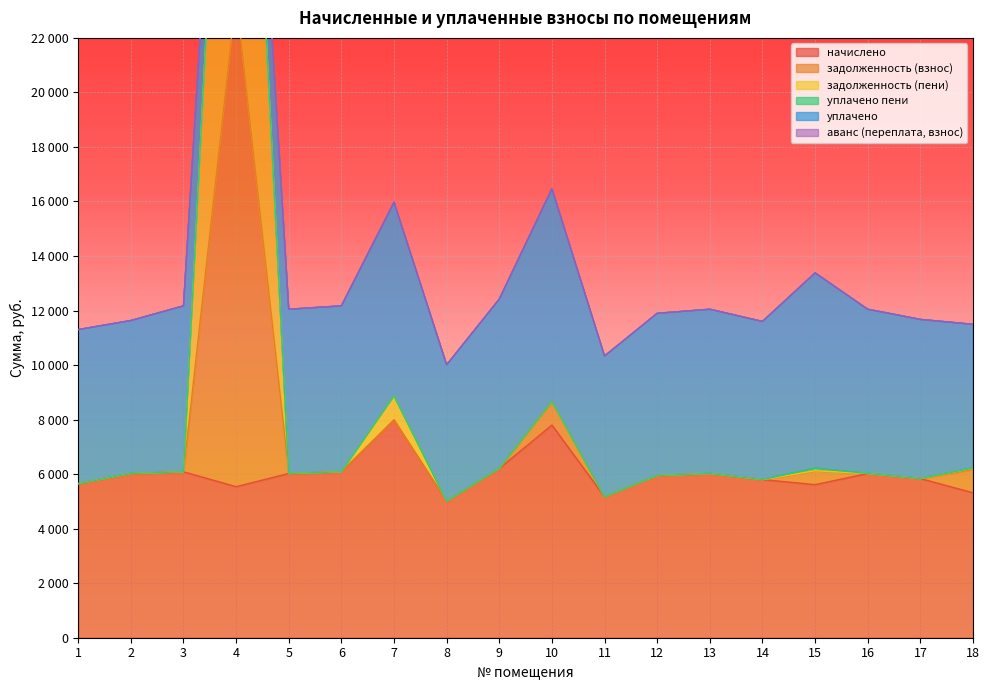

The начислено series shows 5651.1 at 1. True or false?

True